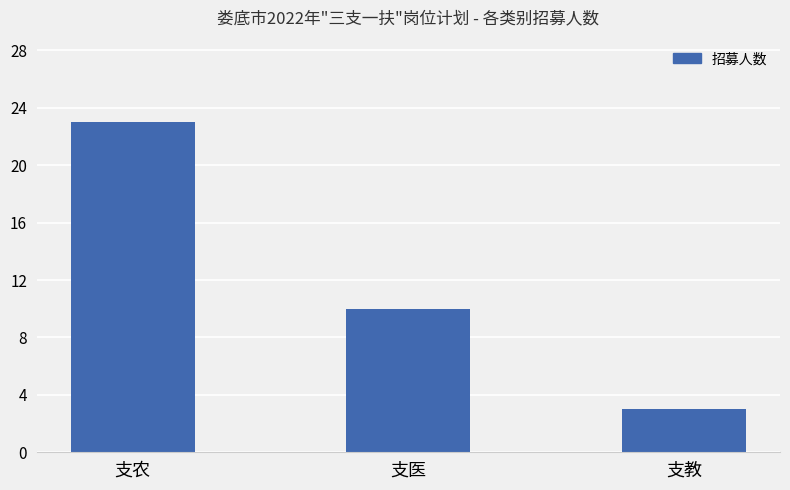

How many values are below 10?

1